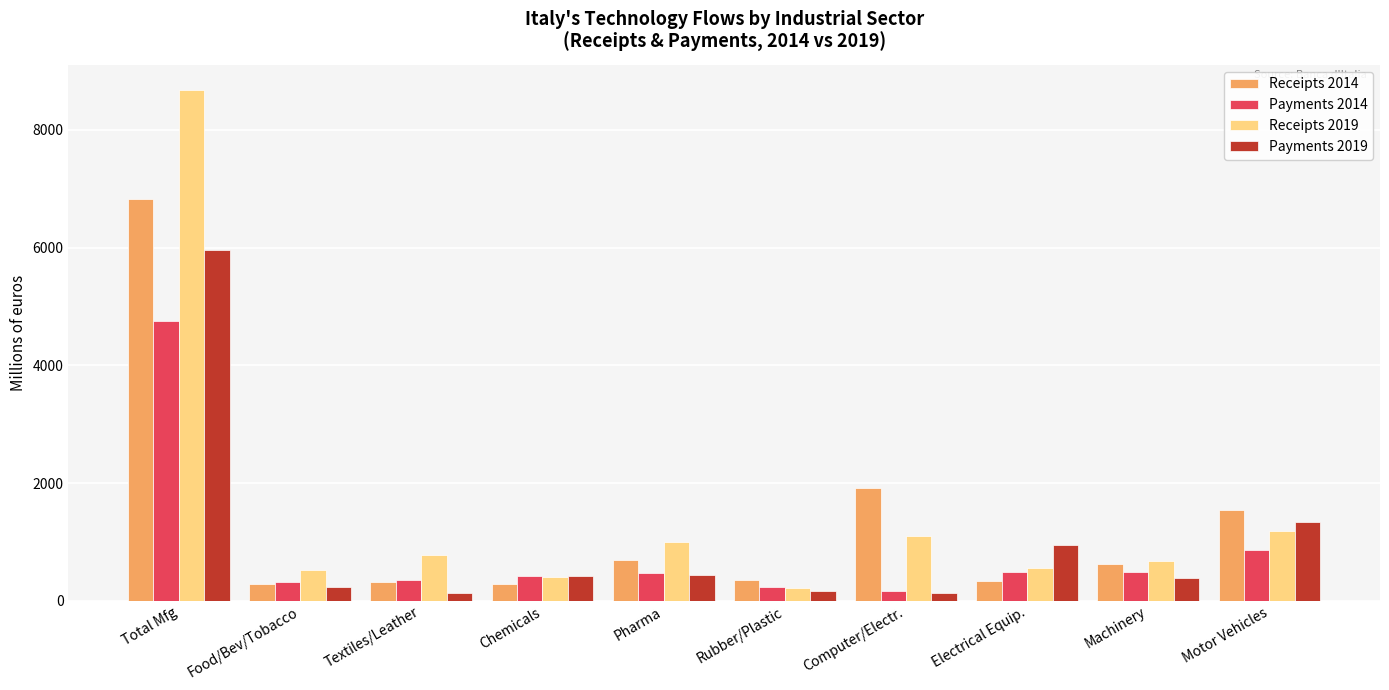

What are all the series names shown in the legend?

Receipts 2014, Payments 2014, Receipts 2019, Payments 2019